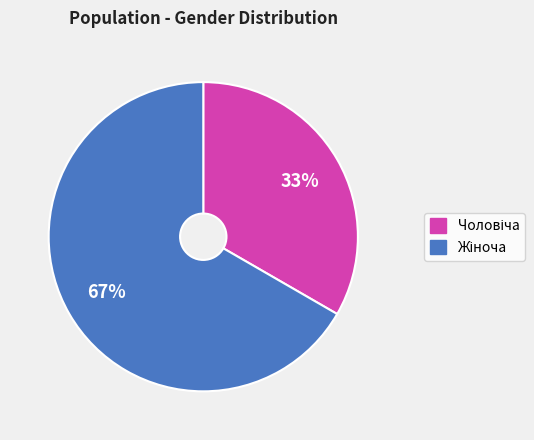

To the nearest percent, what is the average slice percentage?

50%